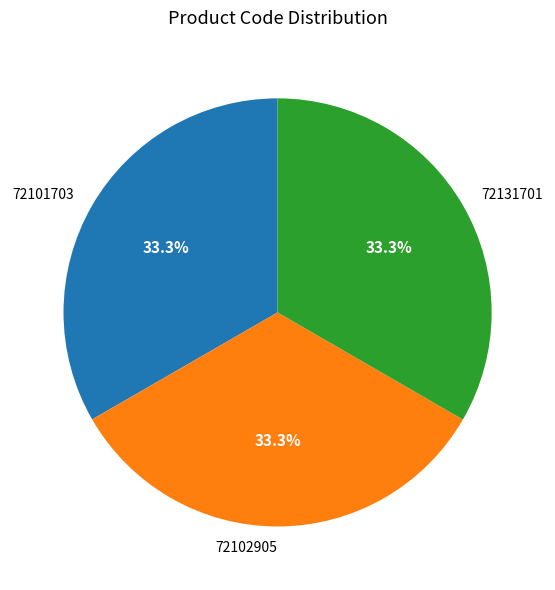

Does 72102905 represent more than half of the total?

No